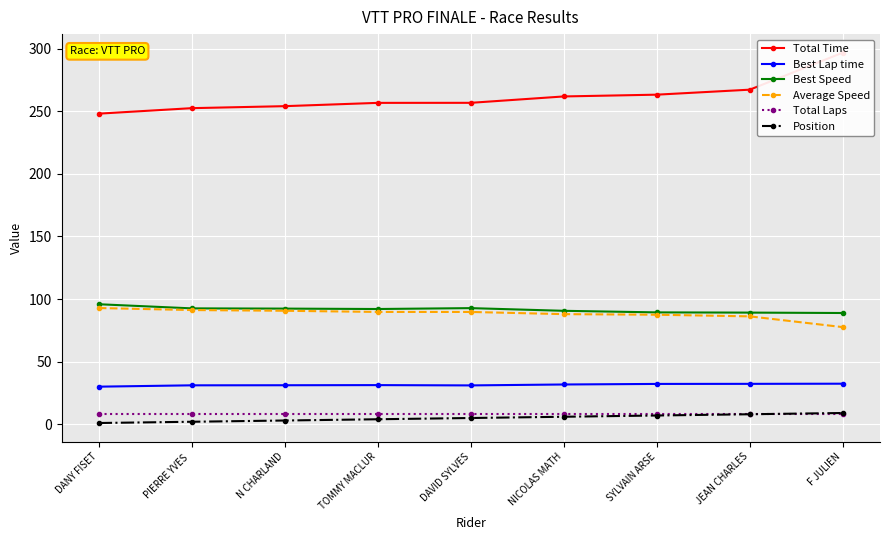

What is the difference between the maximum and minimum values in the Position series?

8.0